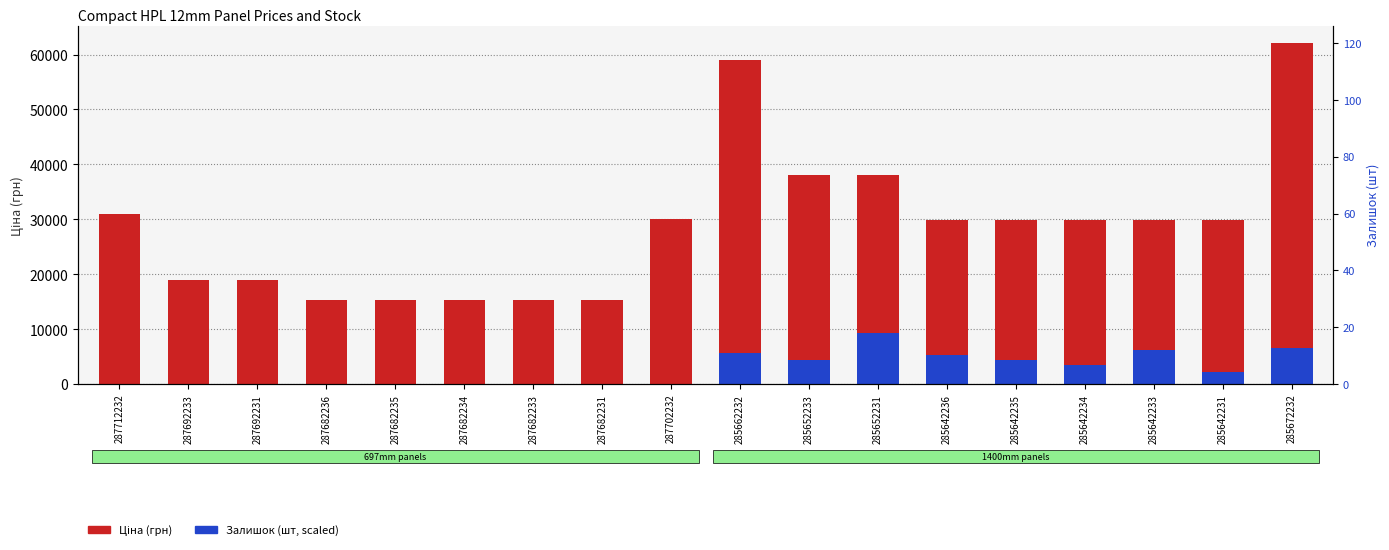

True or false: Залишок (scaled) has a value of 9317.5 at 285652231.

True